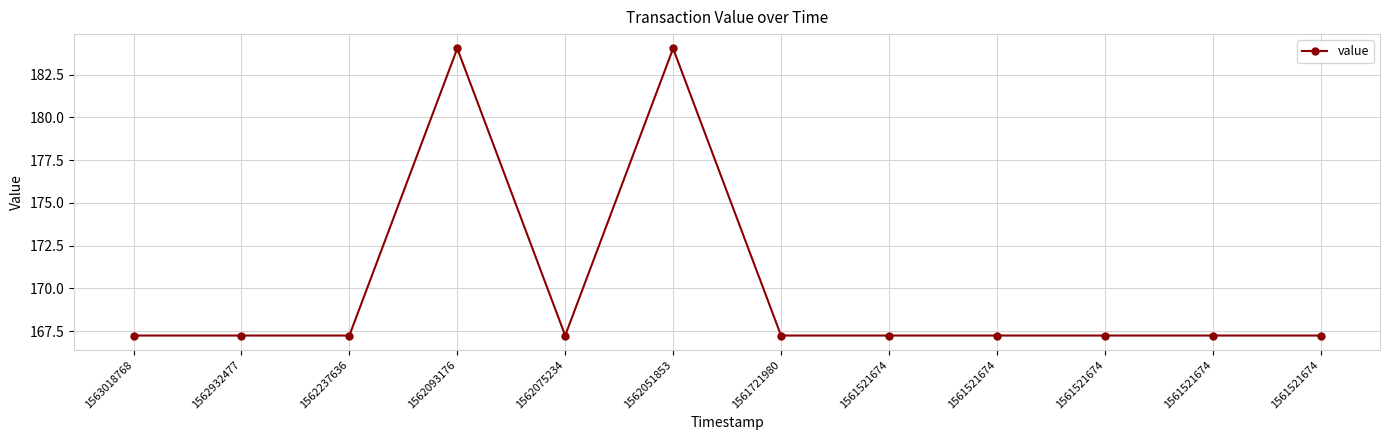

True or false: there are more than 1 points higher than both neighbors.

True